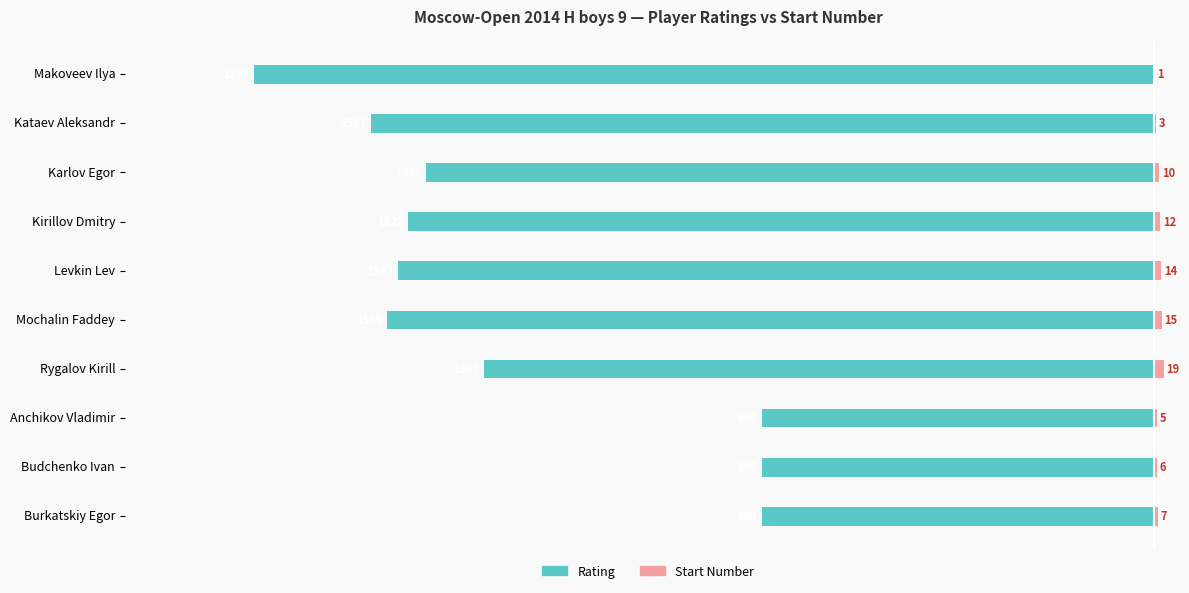

Are the bars grouped side by side (vs. stacked)?

Yes